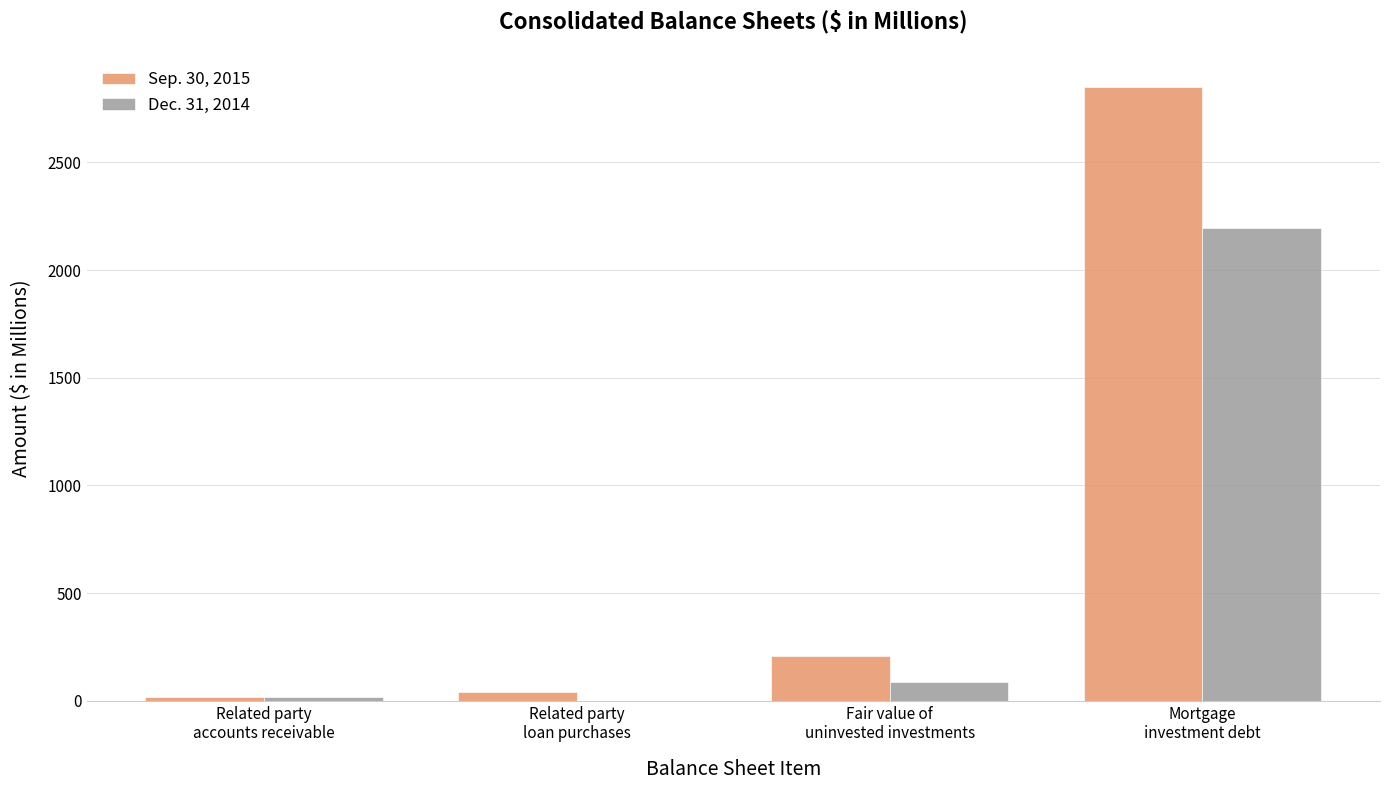

Where is Dec. 31, 2014 nearest to the value 1097?

Fair value of
uninvested investments